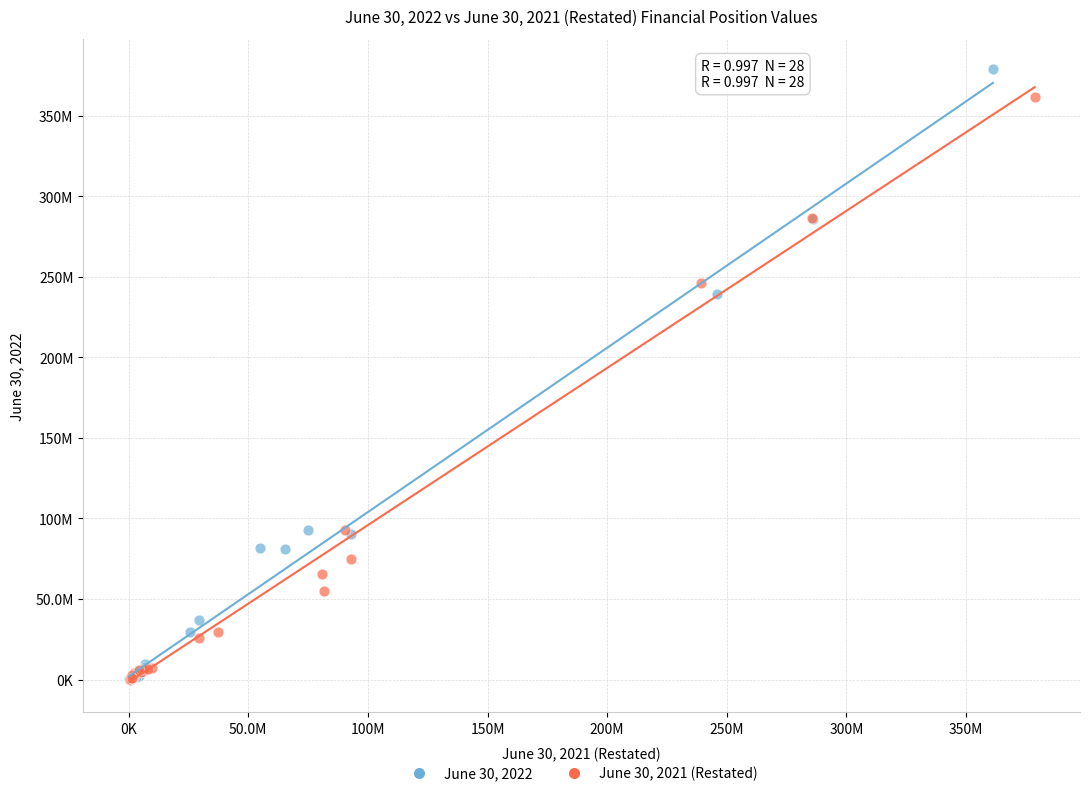

Which series has the largest Y range (max minus min)?

June 30, 2022